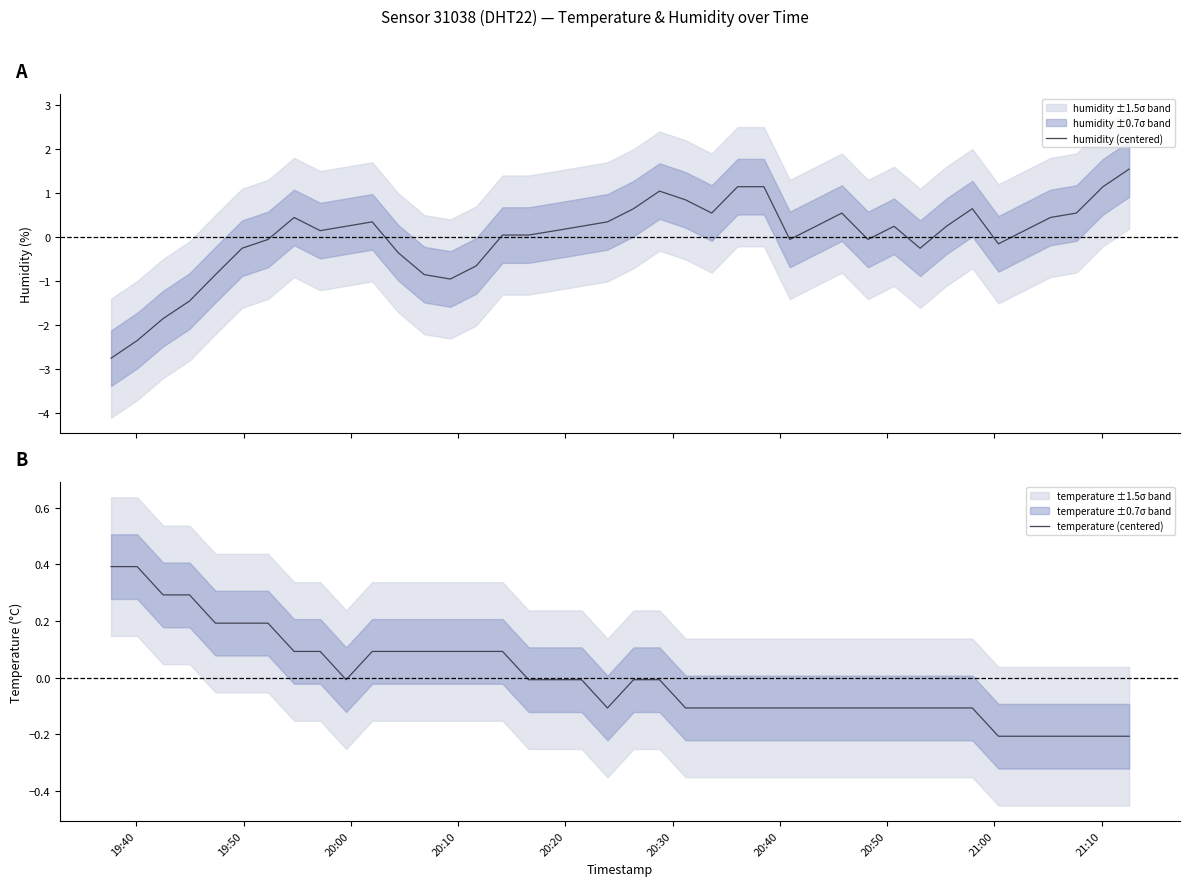

How many categories are shown in the chart?

40